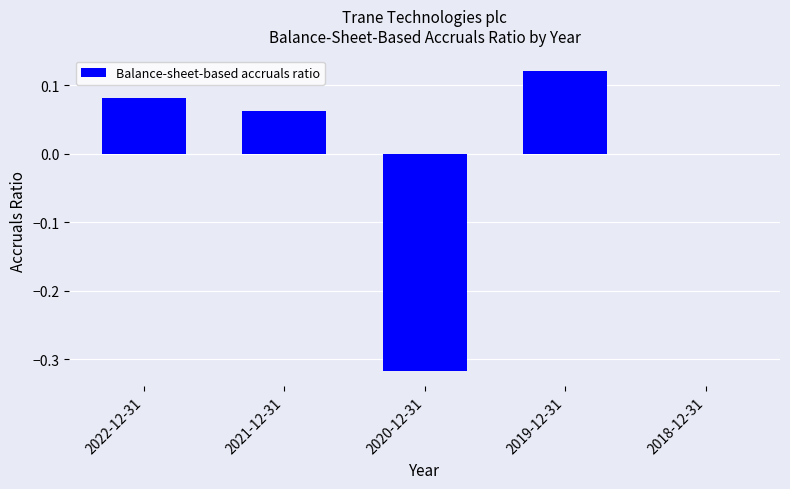

At which label is the value closest to 0?

2018-12-31